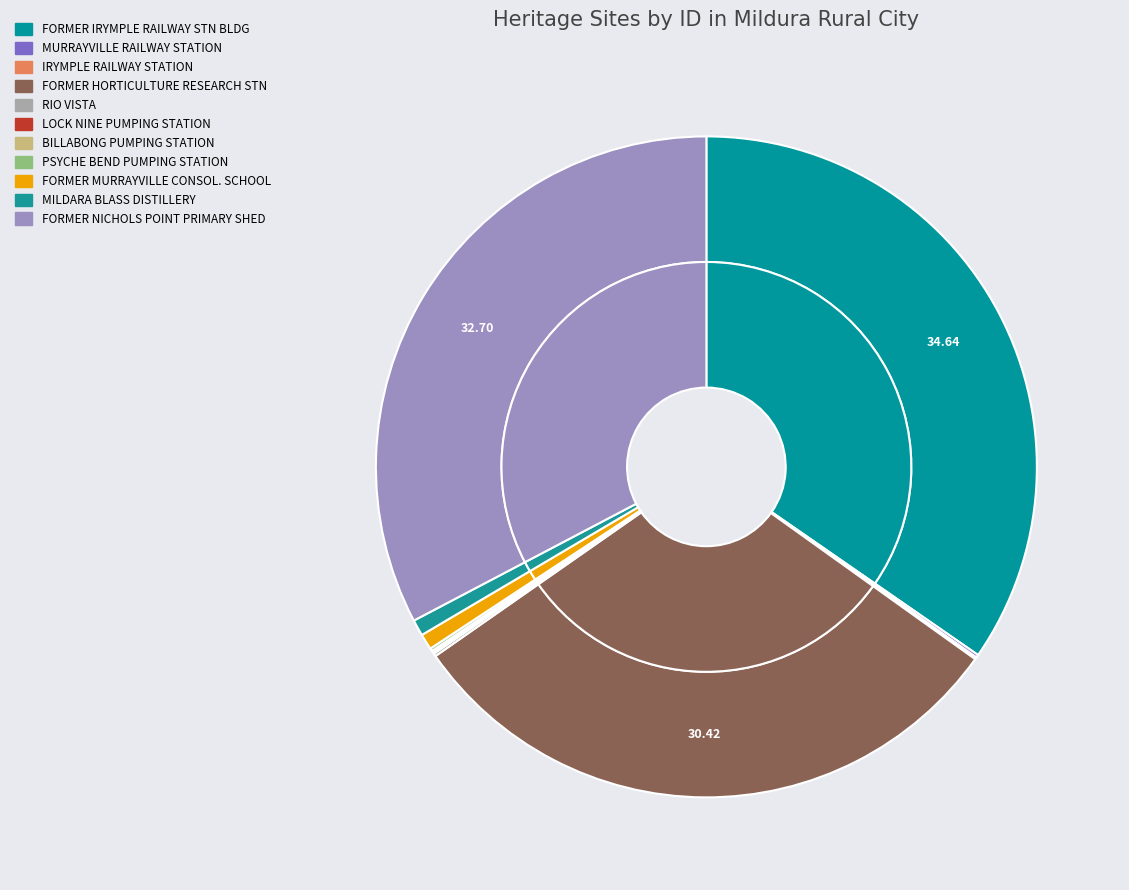

What is the ratio of the value at IRYMPLE RAILWAY STATION to the value at LOCK NINE PUMPING STATION?

1.8